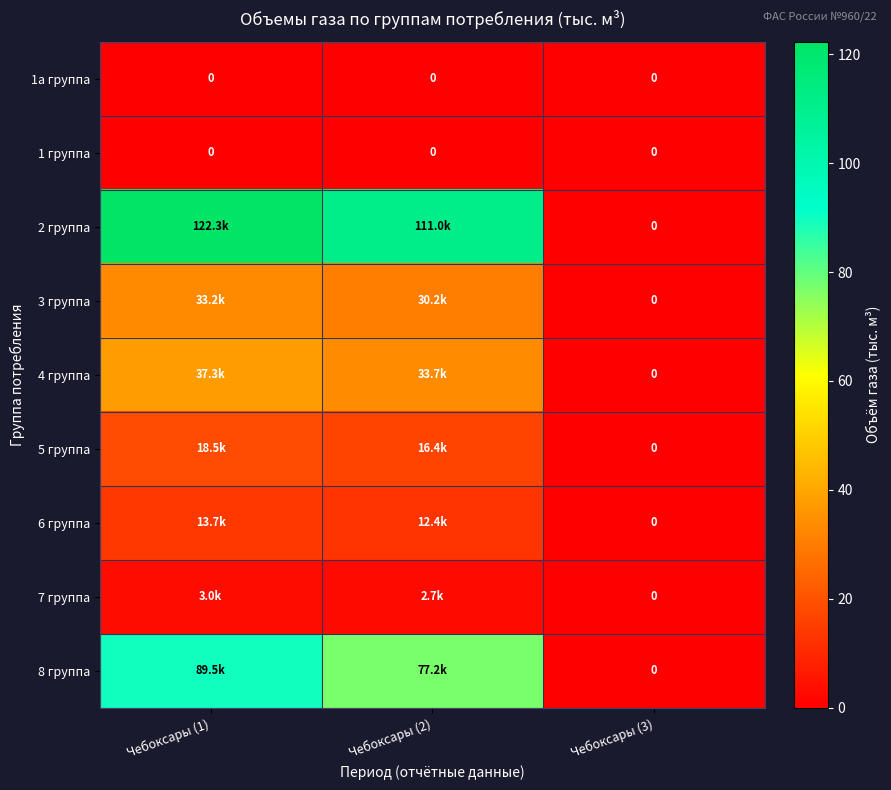

At how many categories does at least one series exceed 33?

2